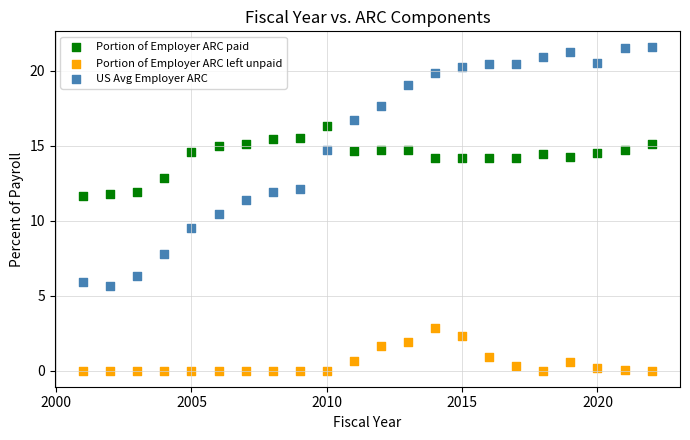

What is the X range (max minus min) for the scatter plot?

21.0